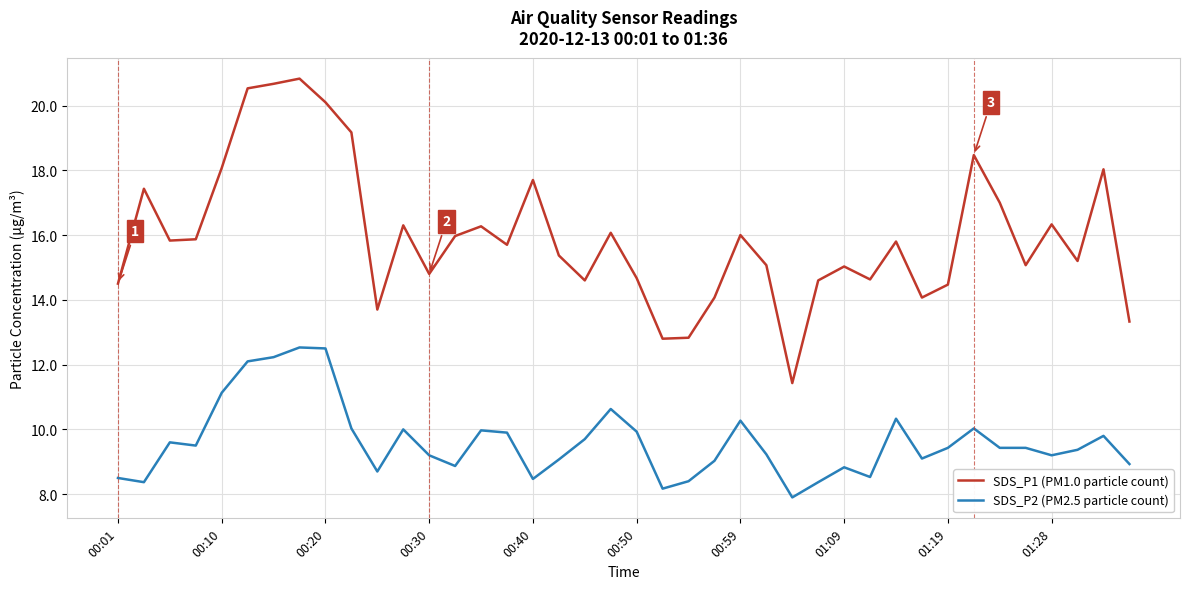

What is the lowest value of the SDS_P1 (PM1.0 particle count) series?

11.4